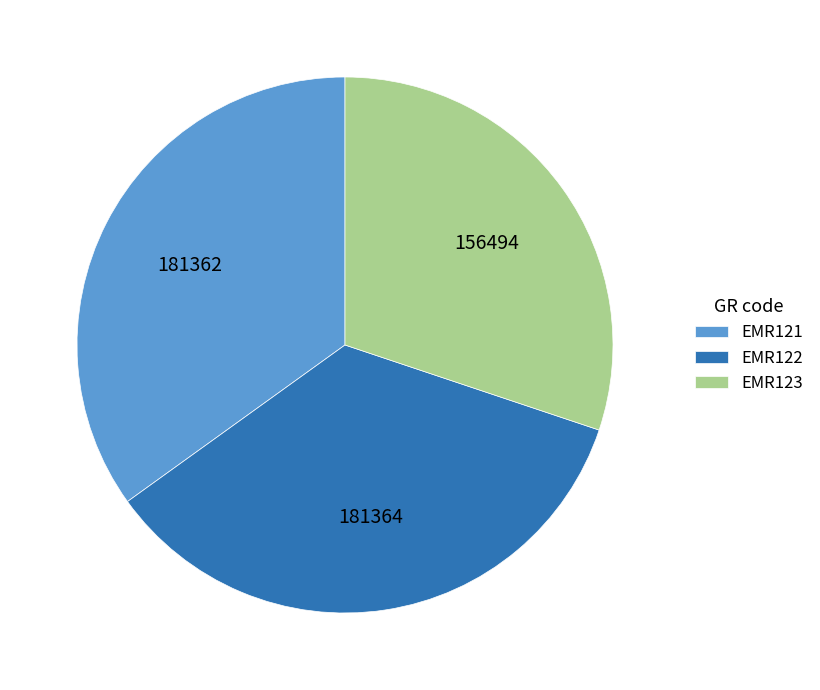

Which slice is the smallest?

EMR123